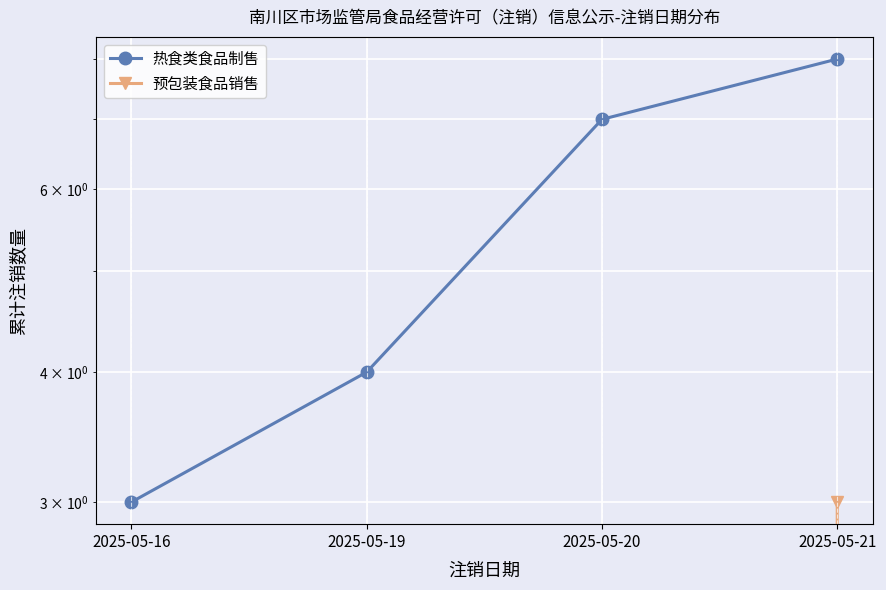

Between 2025-05-21 and 2025-05-19, which is larger?

2025-05-21